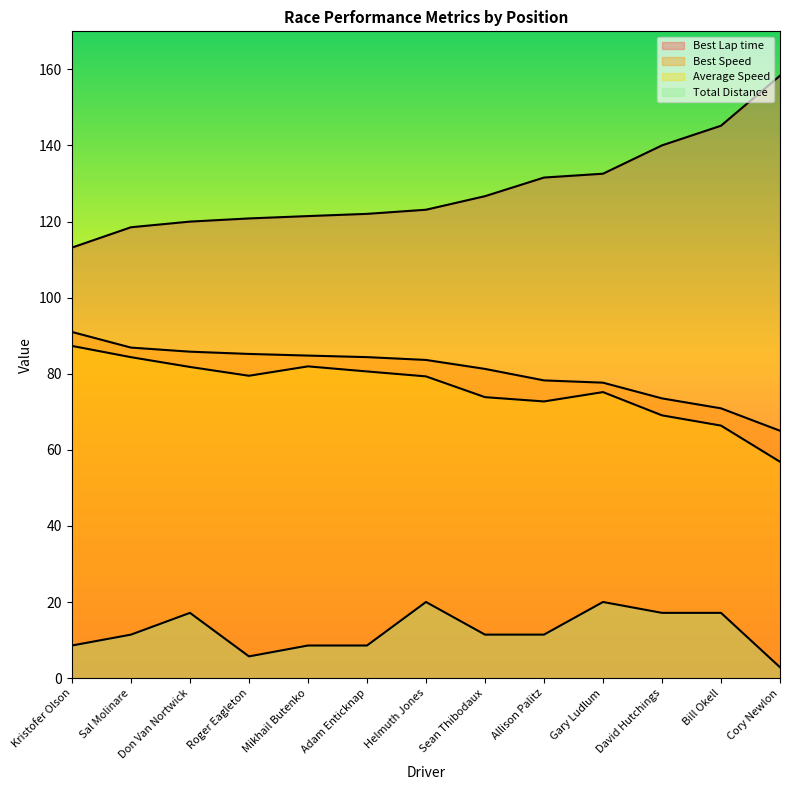

How many lines are shown in the chart?

4